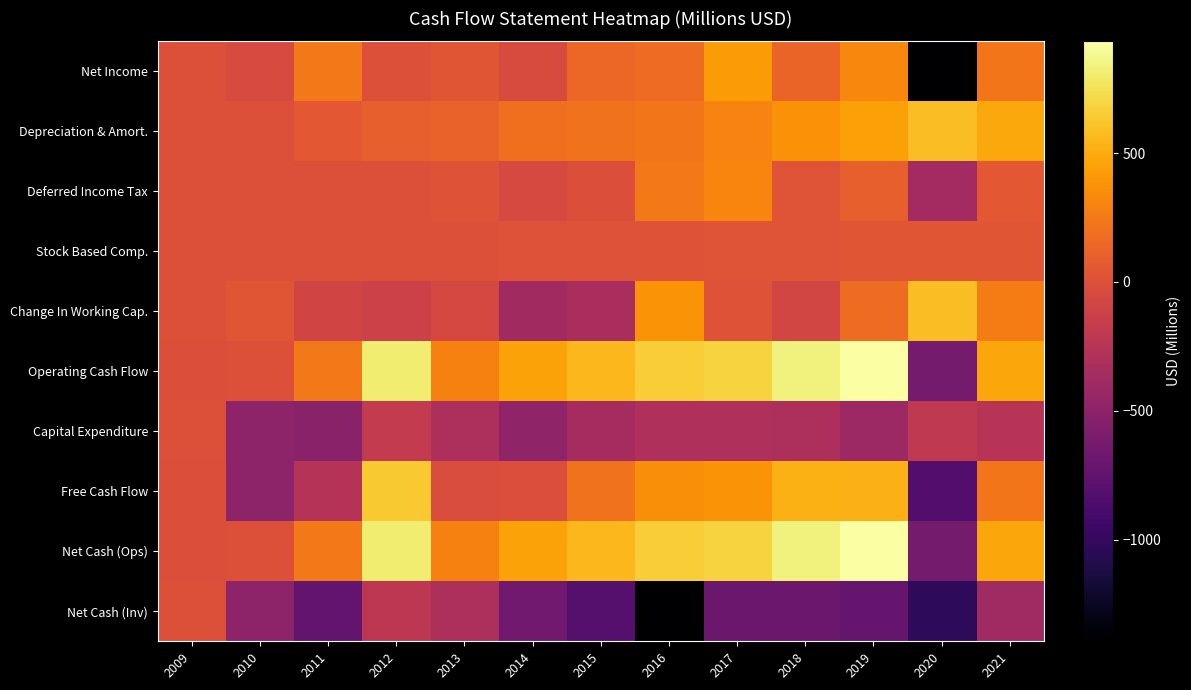

How many series are shown in this chart?

10